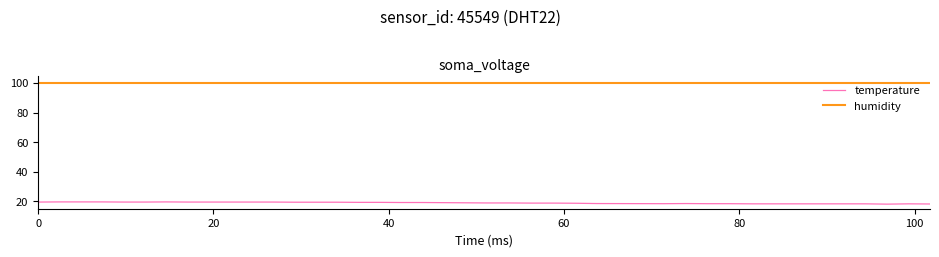

True or false: temperature and humidity cross at least once.

False